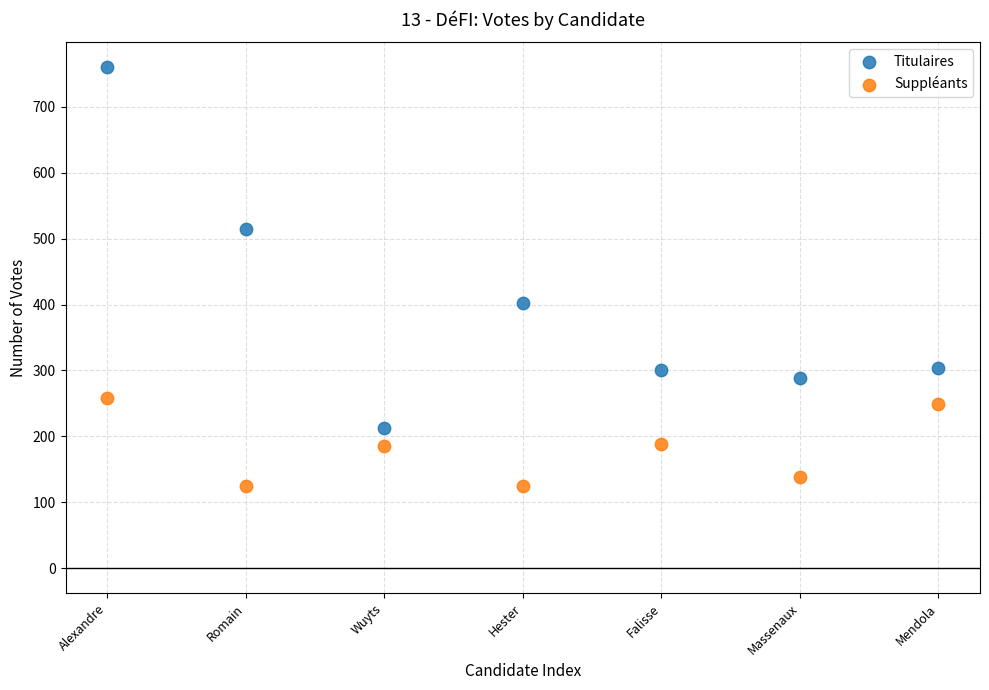

Across all series, what Y value is closest to 442?

403